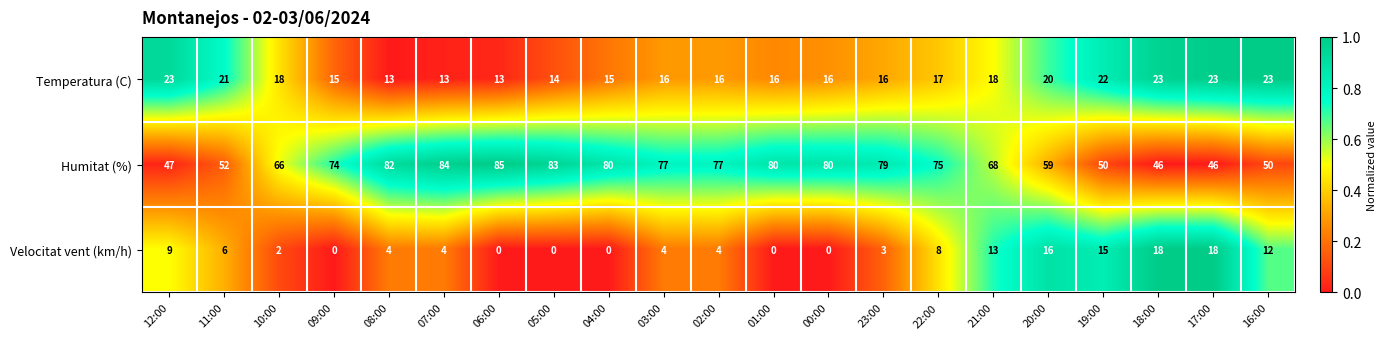

Rank the series by their maximum value, from highest to lowest.

Humitat (%), Temperatura (C), Velocitat vent (km/h)